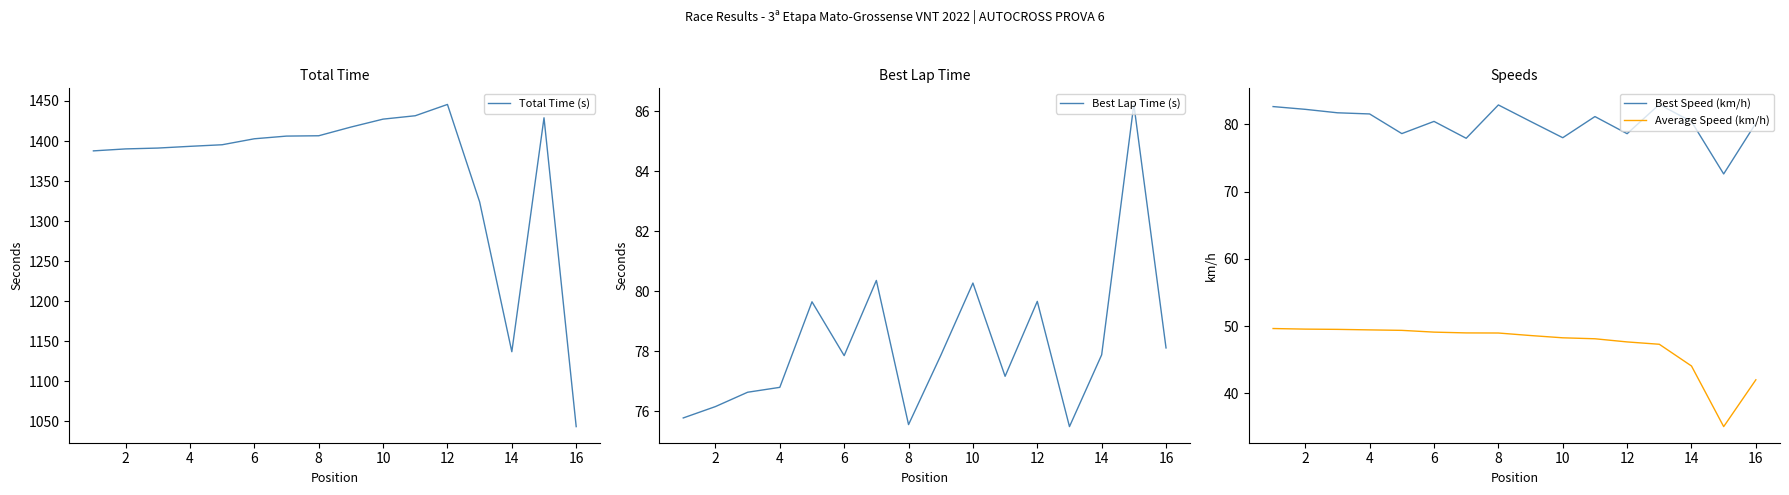

Where is the first local minimum for Best Lap Time (s)?

6